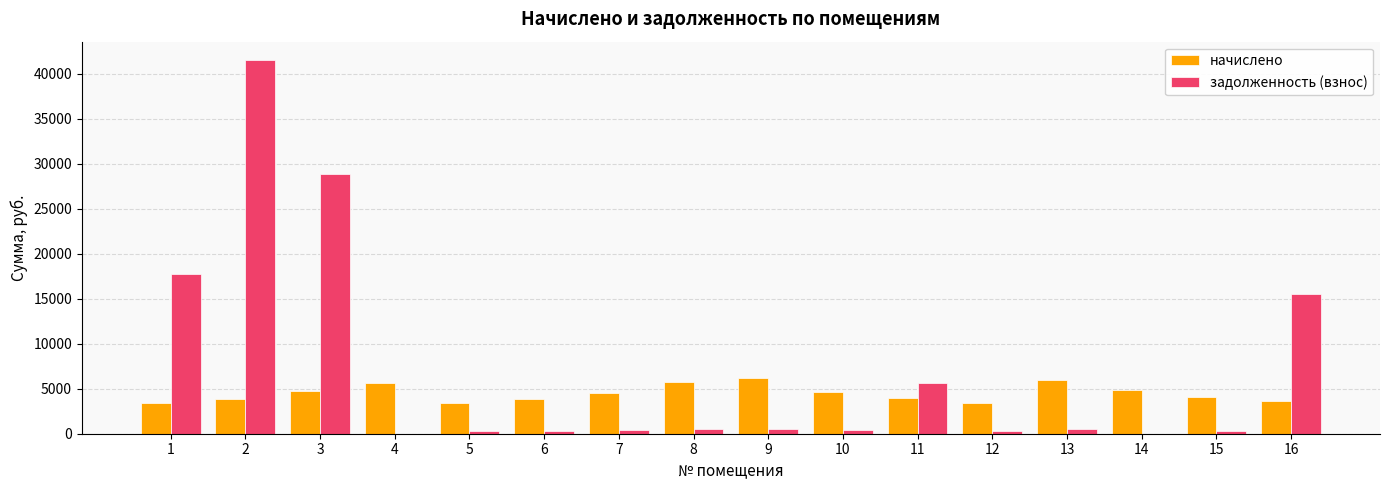

What is the total value across all series at 3?

33624.3